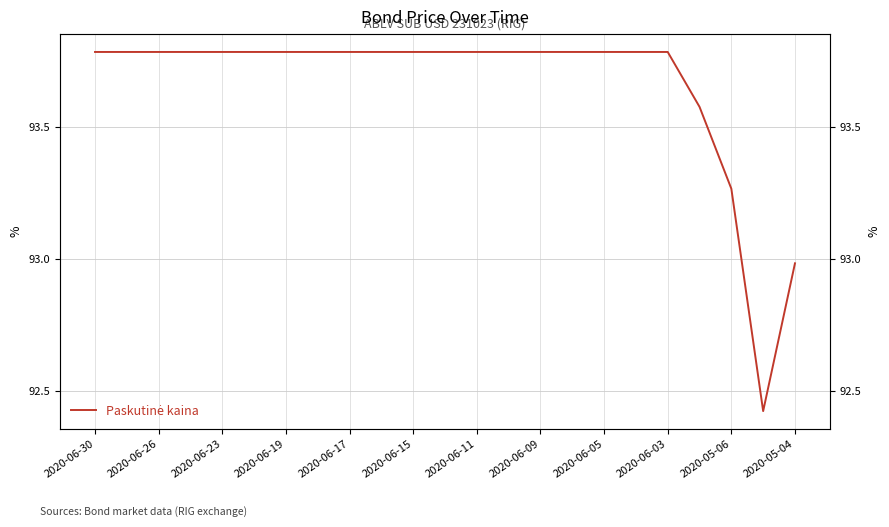

What is the sum of the values at 2020-06-11 and 2020-06-05?

187.6